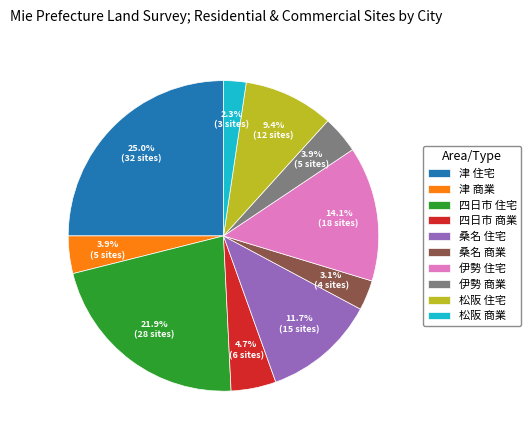

Which category has the biggest portion of the pie?

津 住宅